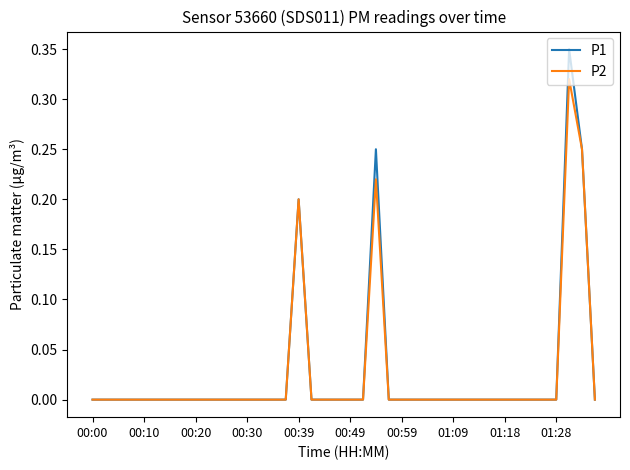

Which series has the largest range (max minus min)?

P1